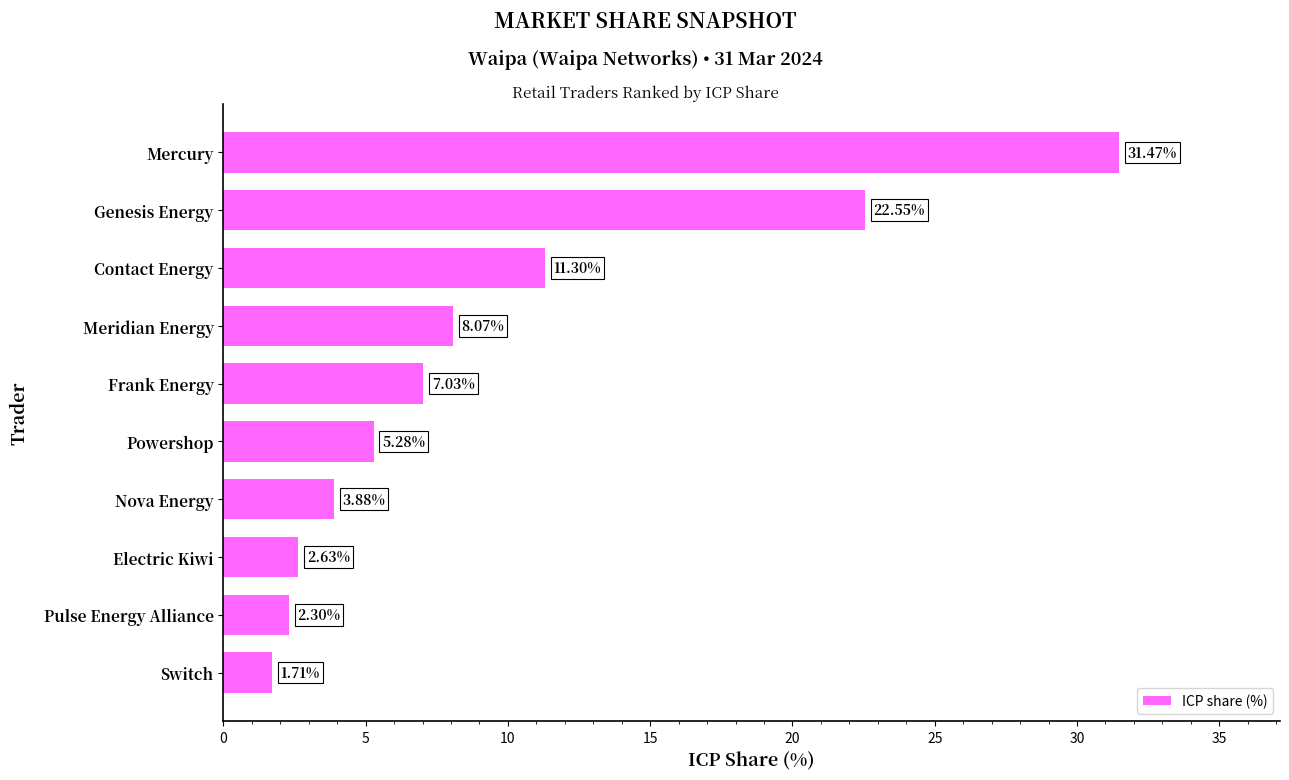

Where is the data nearest to the value 16?

Contact Energy